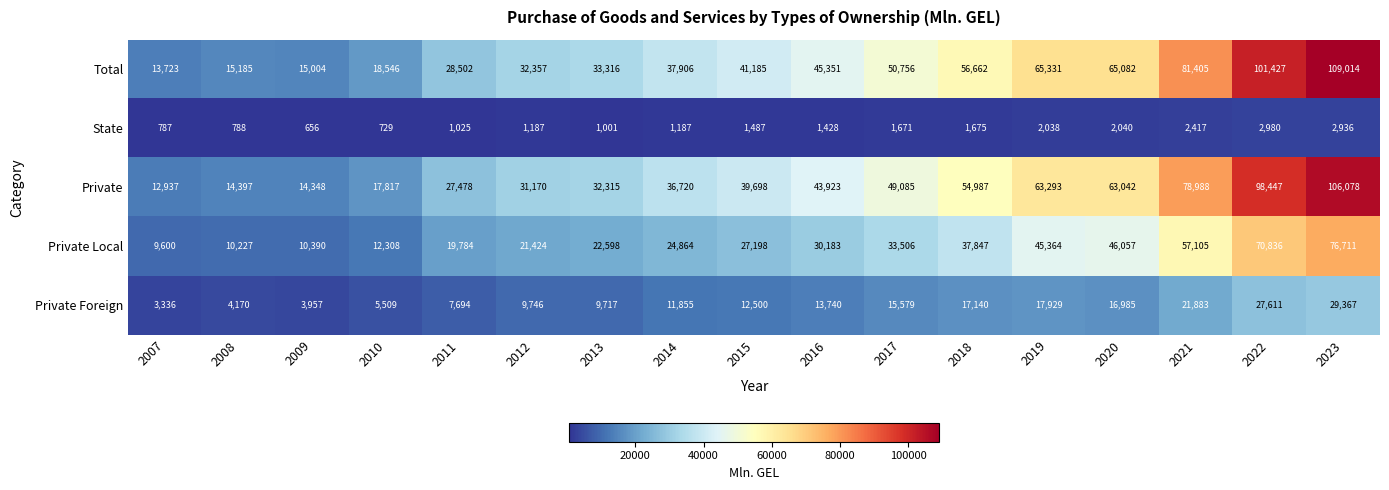

What is the difference between the highest and lowest values at 2008?

14397